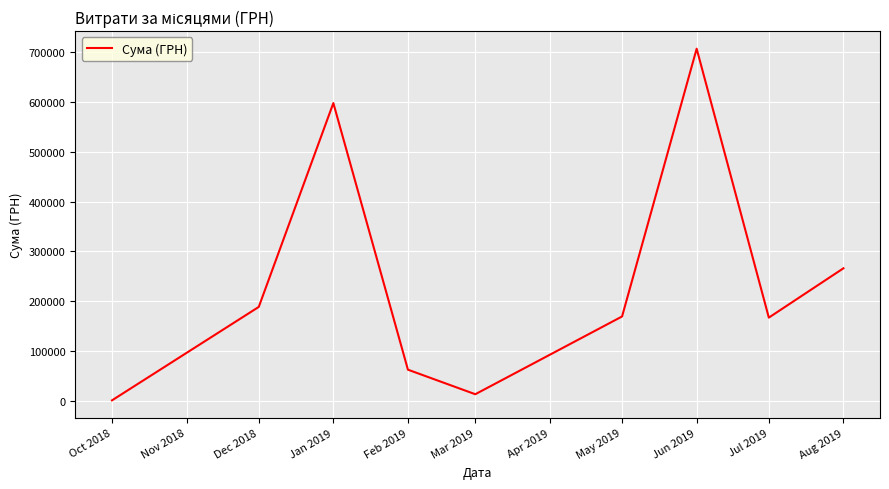

What is the ratio of the value at Jun 2019 to the value at May 2019?

4.2